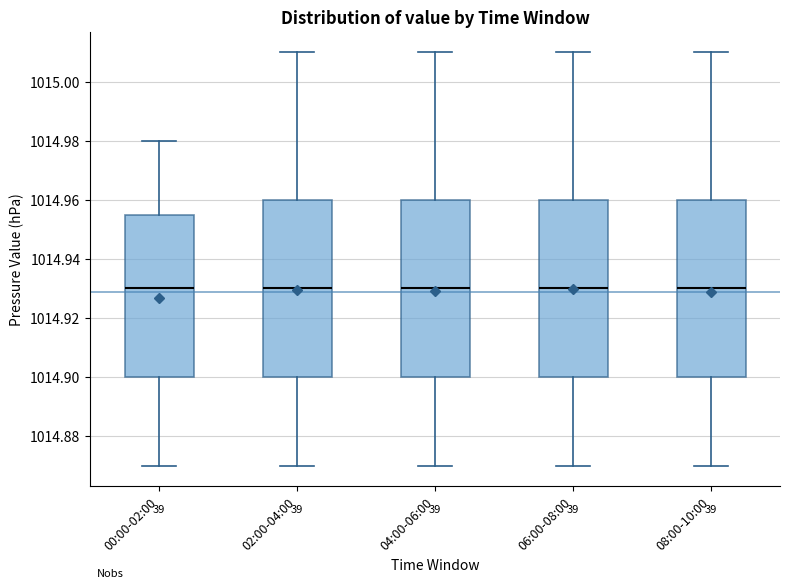

Where is the upper edge of the box for 08:00-10:00 on the y-axis? The values are not printed on the chart, so give them approximately, as read against the axis.

1014.960